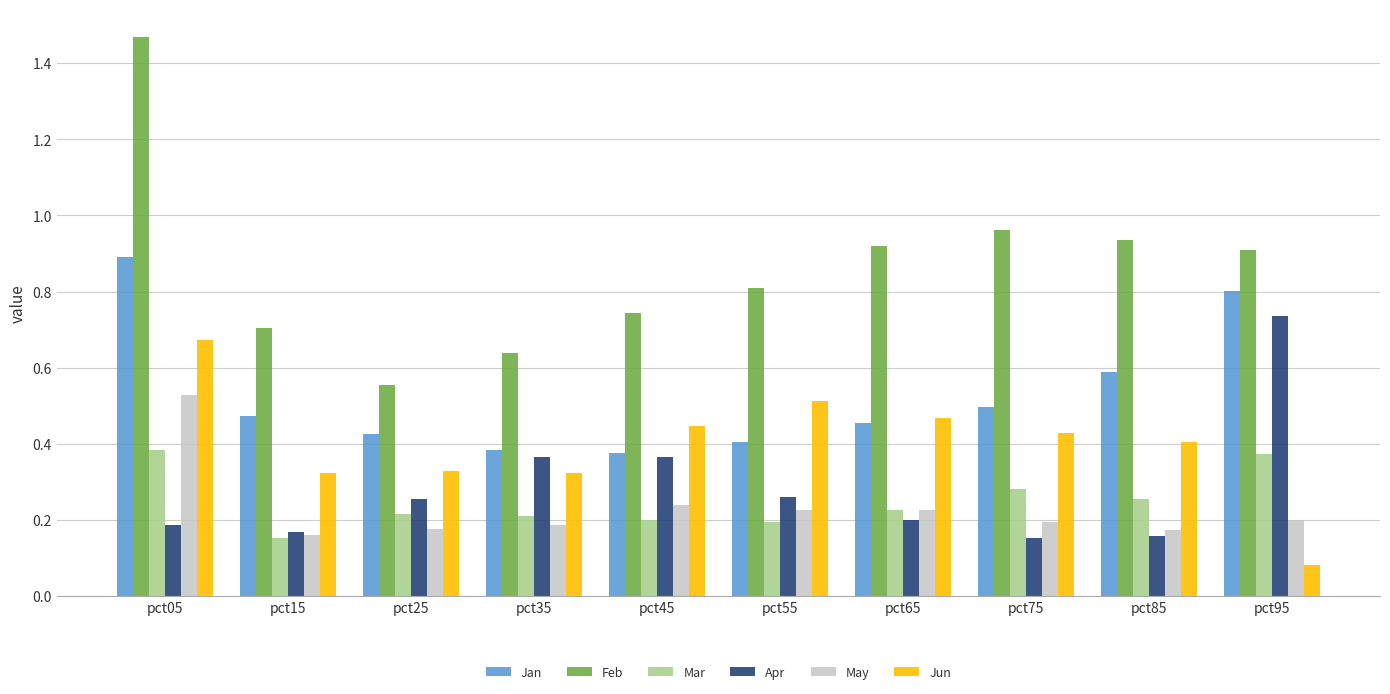

What is the sum of all Jan values?

5.3